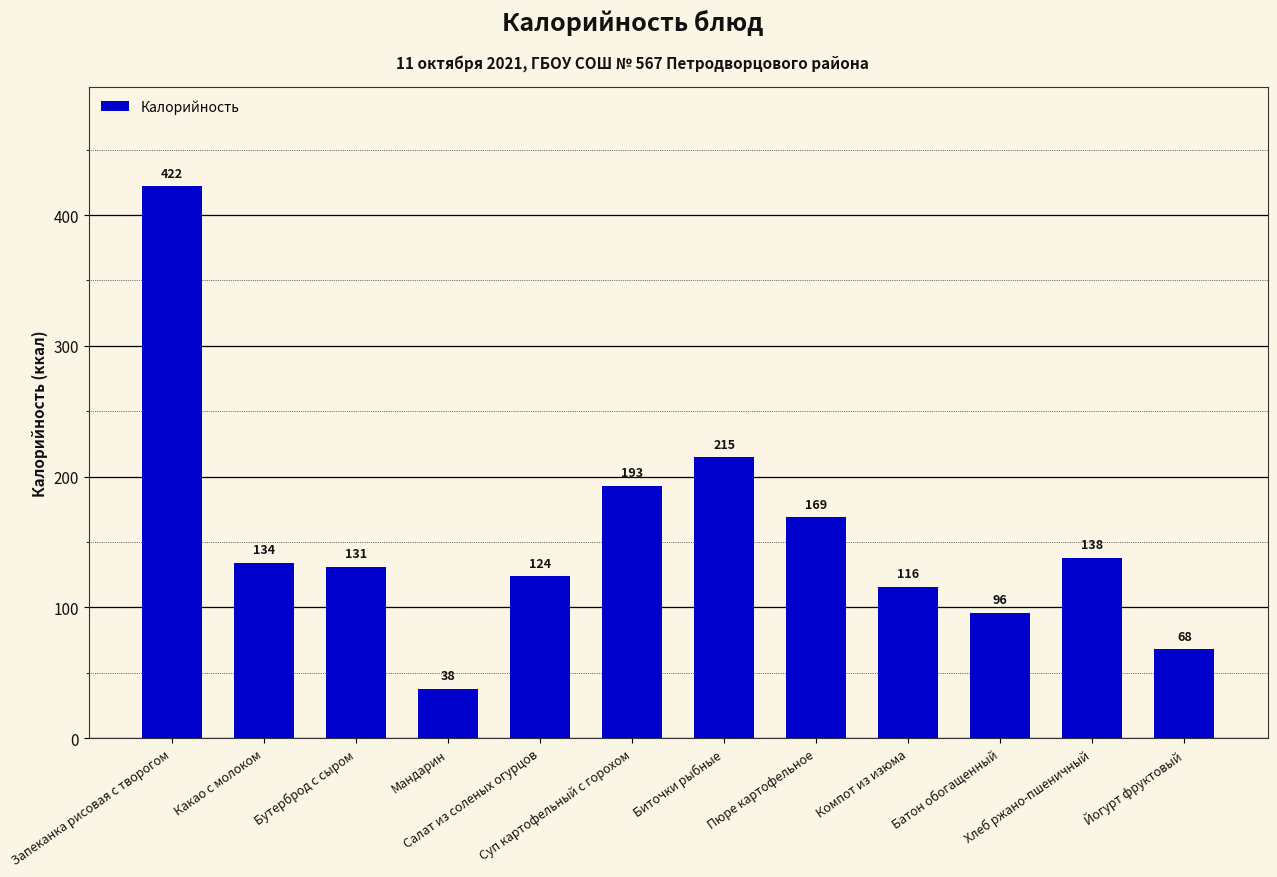

What is the ratio of the value at Запеканка рисовая с творогом to the value at Бутерброд с сыром?

3.2